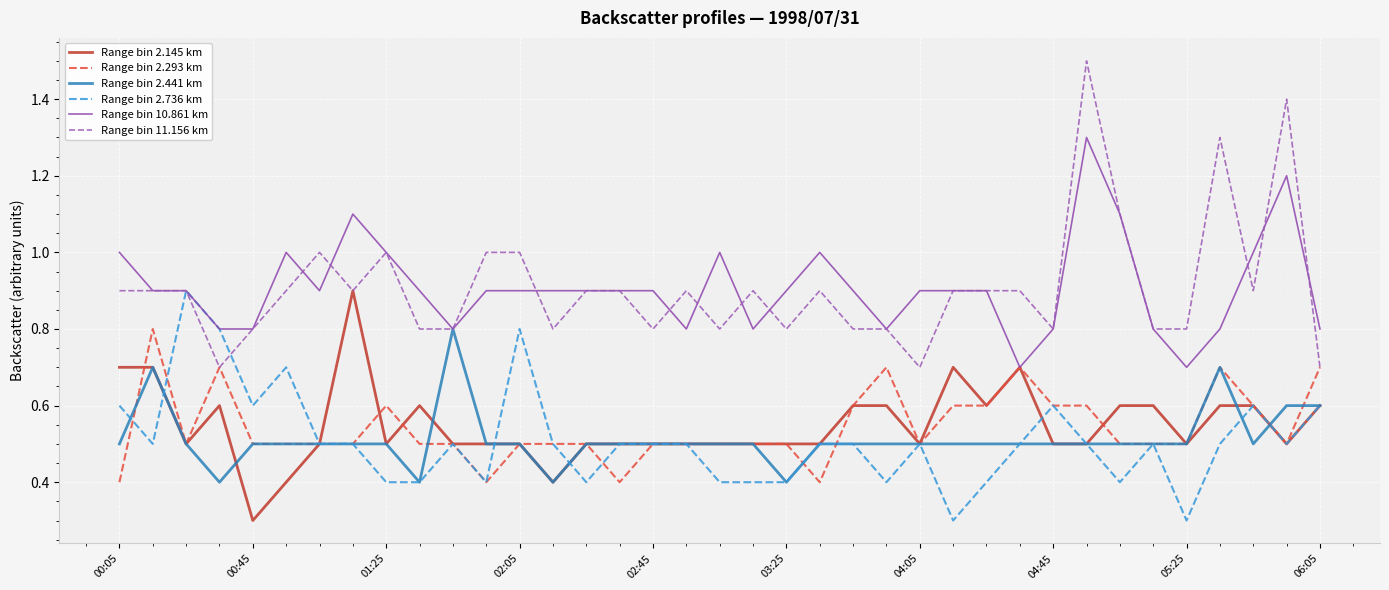

What is the maximum value shown in the chart?

1.5